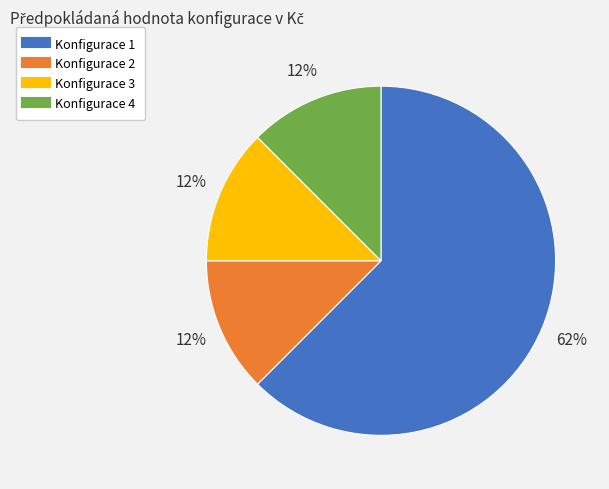

To the nearest percent, what is the average slice percentage?

25%